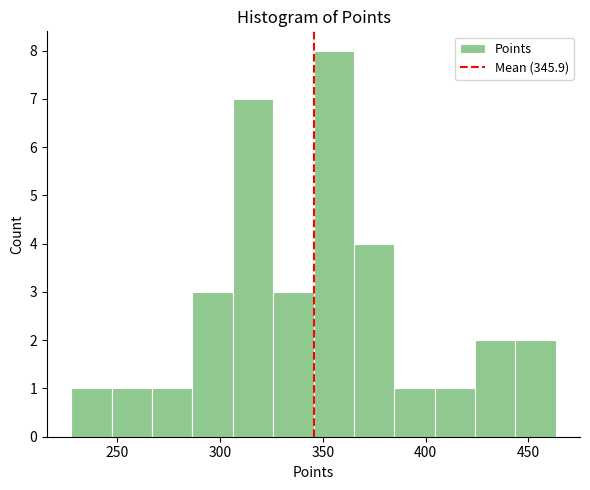

Around what value on the x-axis is the tallest bar? Give the approximate position of its centre, as read against the axis.

355